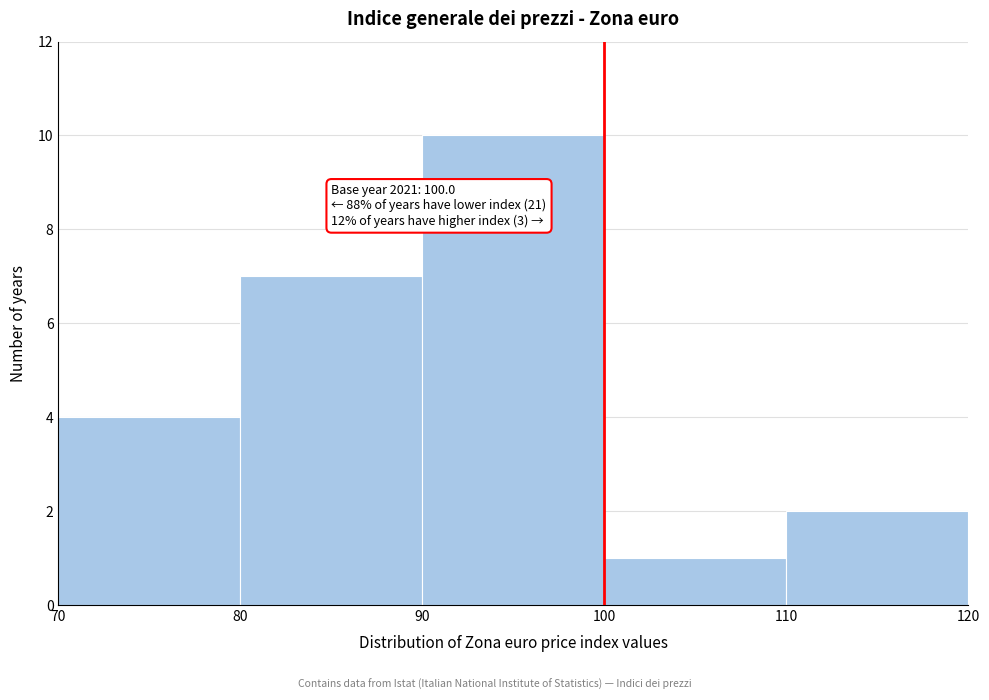

Over which range of the x-axis is the bar tallest?

90 to 100